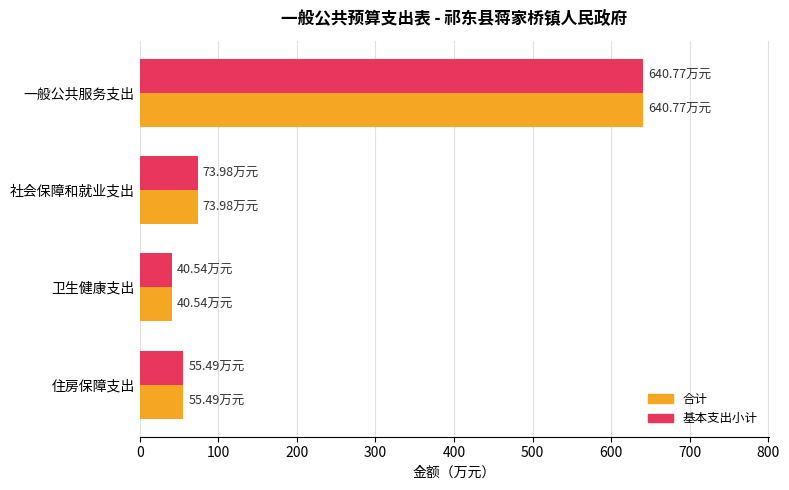

What is the difference between the maximum and second lowest values in the 基本支出小计 series?

585.3